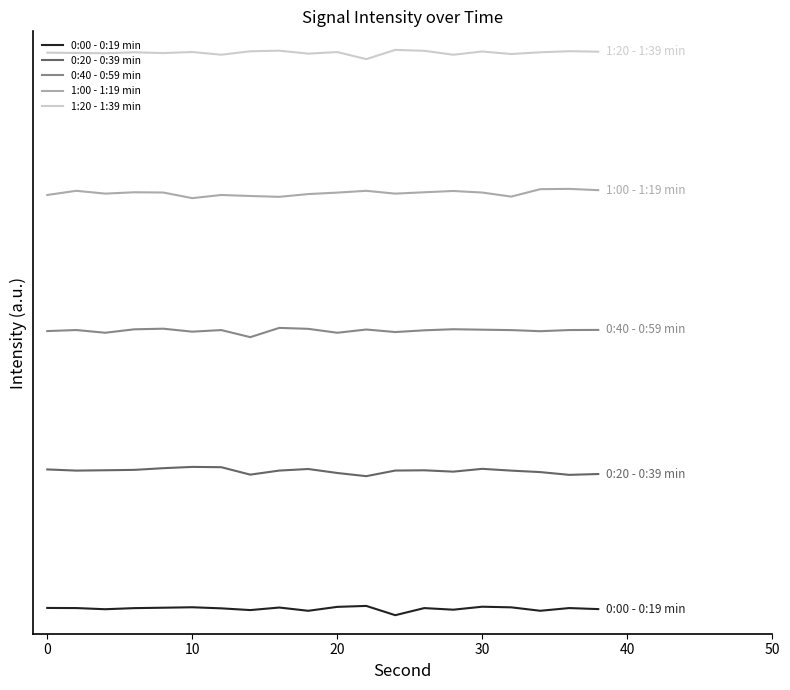

At which category is the sum across all series the highest?

30